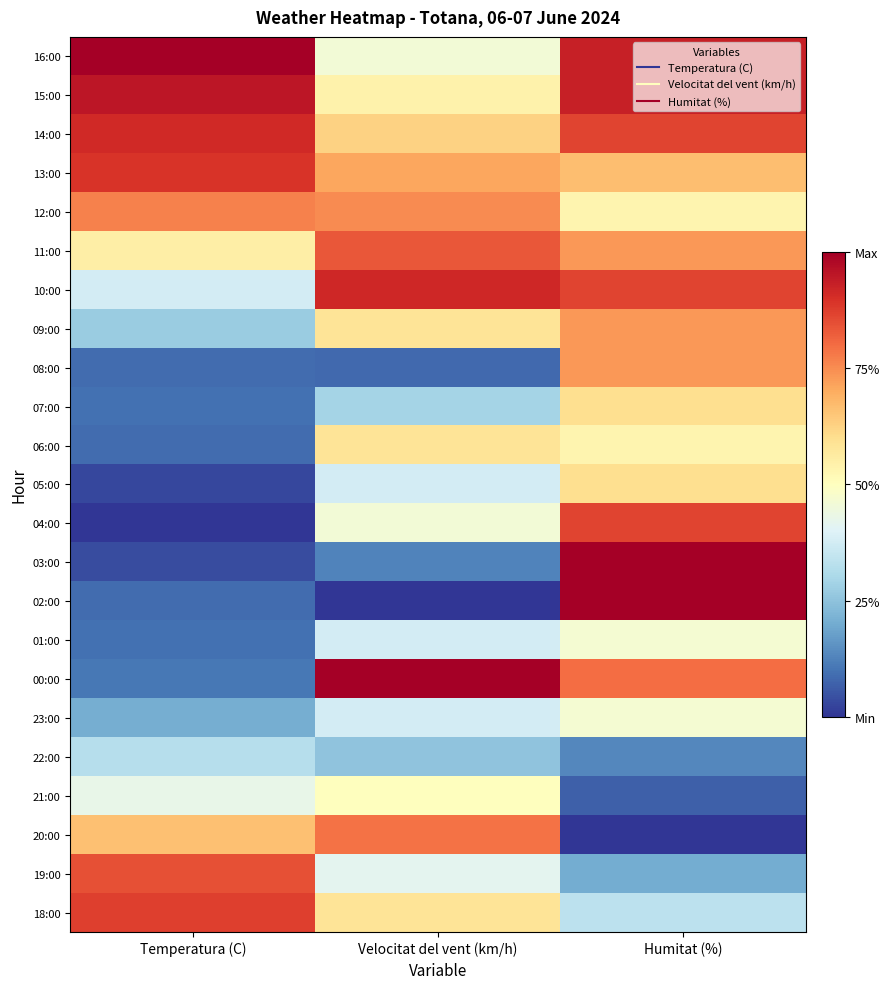

What is the spread (max minus min) of values at Velocitat del vent (km/h)?

1.0